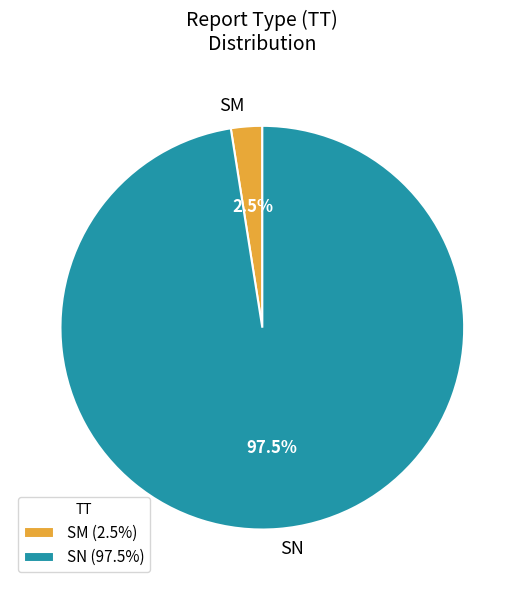

Is the sum of SM and SN greater than half?

Yes